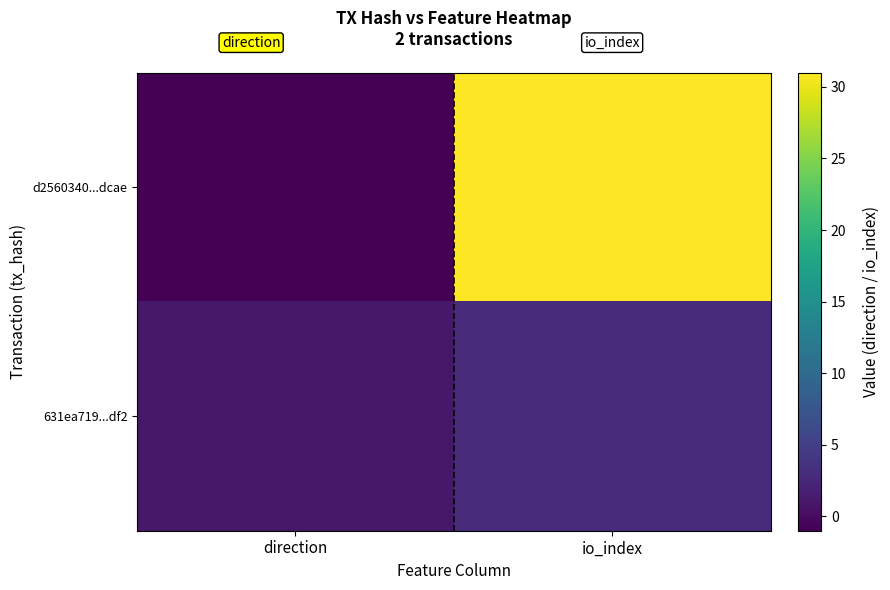

Which category has the highest value across all series?

io_index